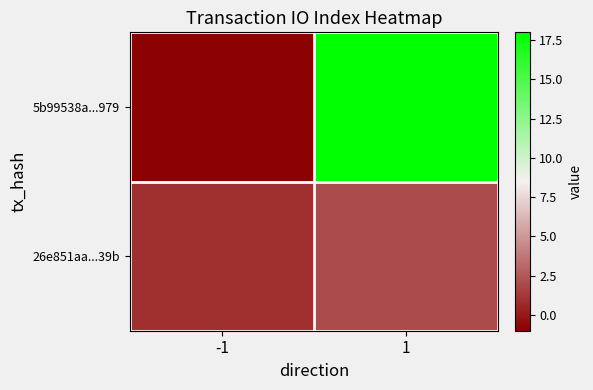

Which category has the highest value across all series?

1